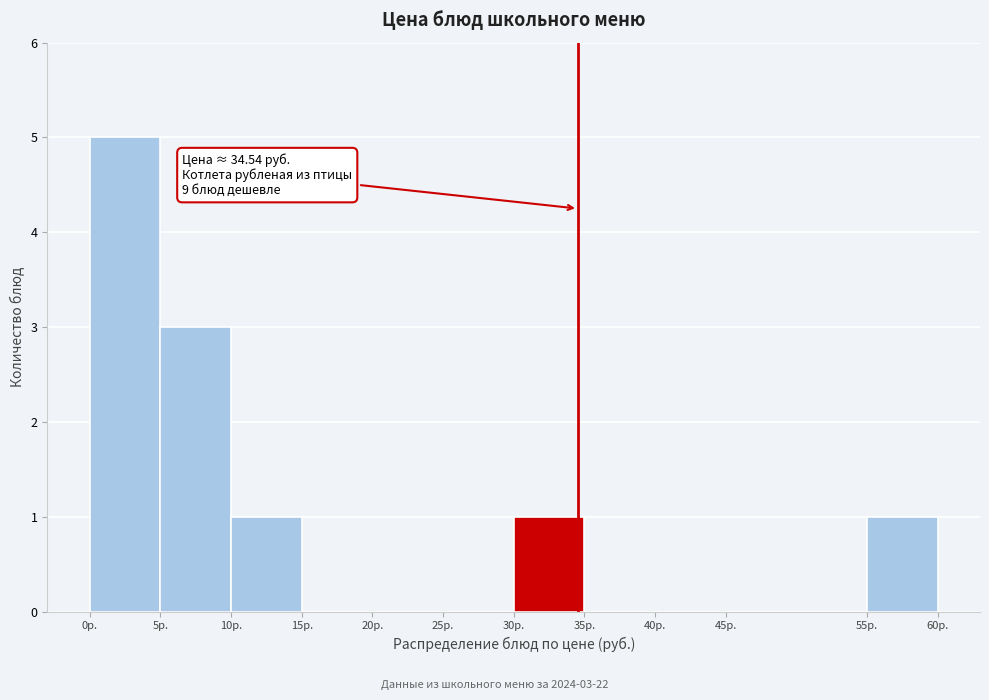

Which range on the x-axis has the tallest bar?

0 to 5